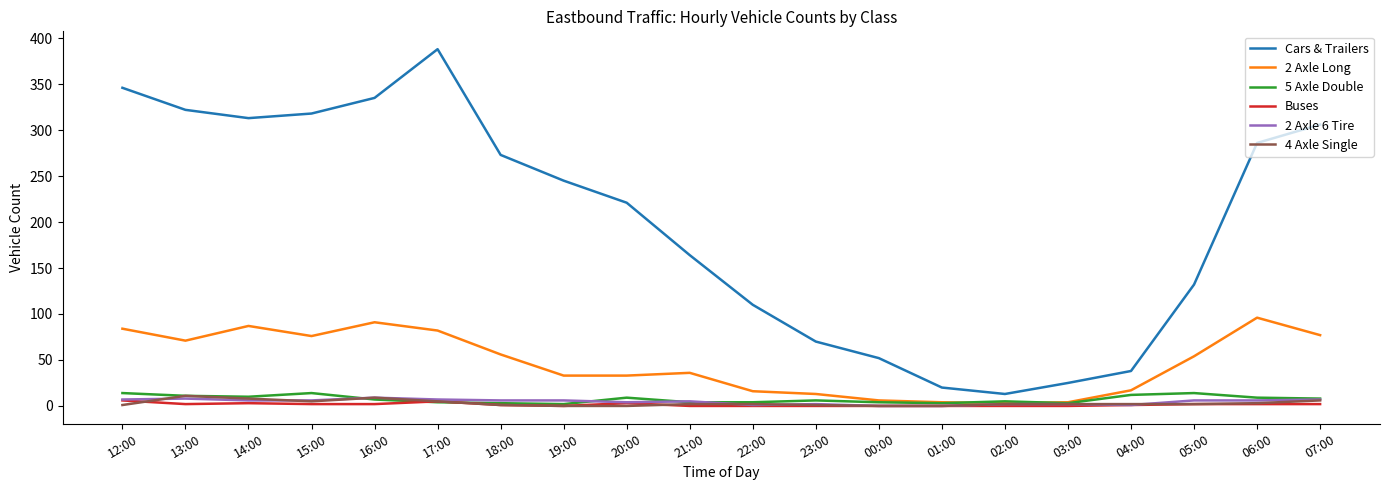

Which series changed the most between 04:00 and 06:00?

Cars & Trailers